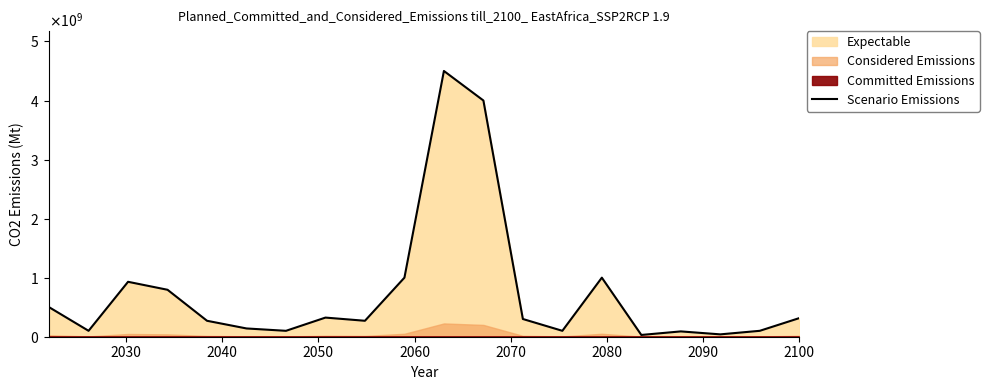

What is the minimum value shown in the chart?

30000000